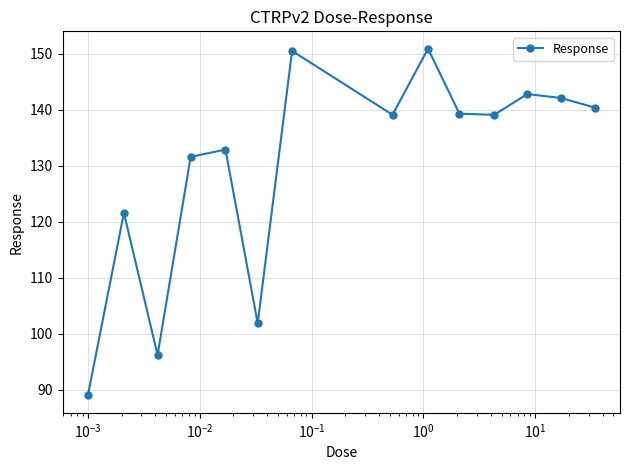

What is the value of the 9th point from the left?

150.9